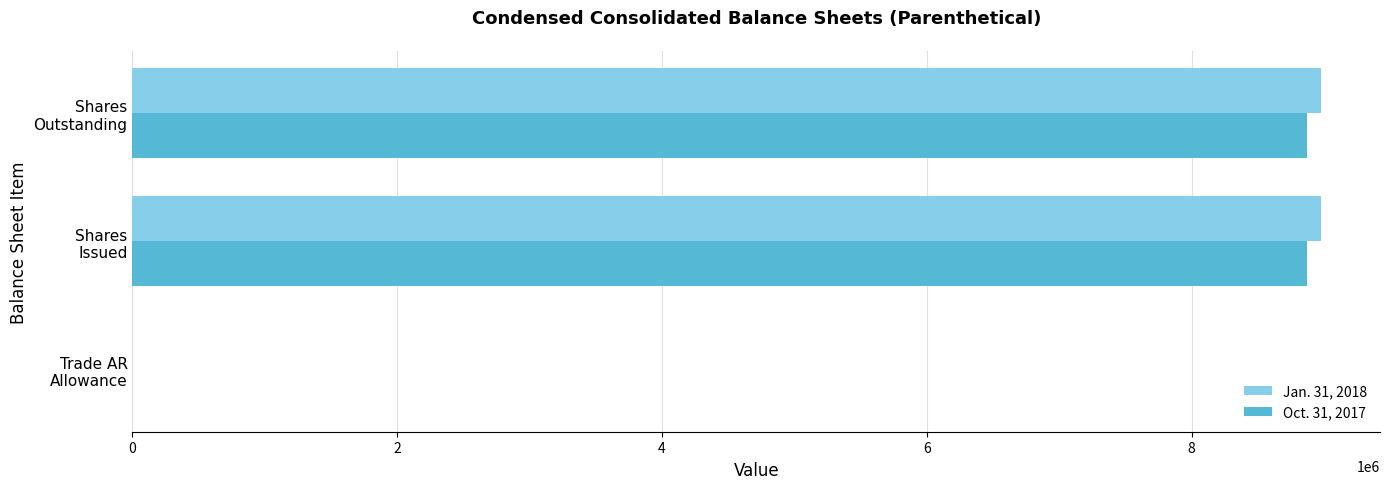

What is the greatest value displayed?

8974297